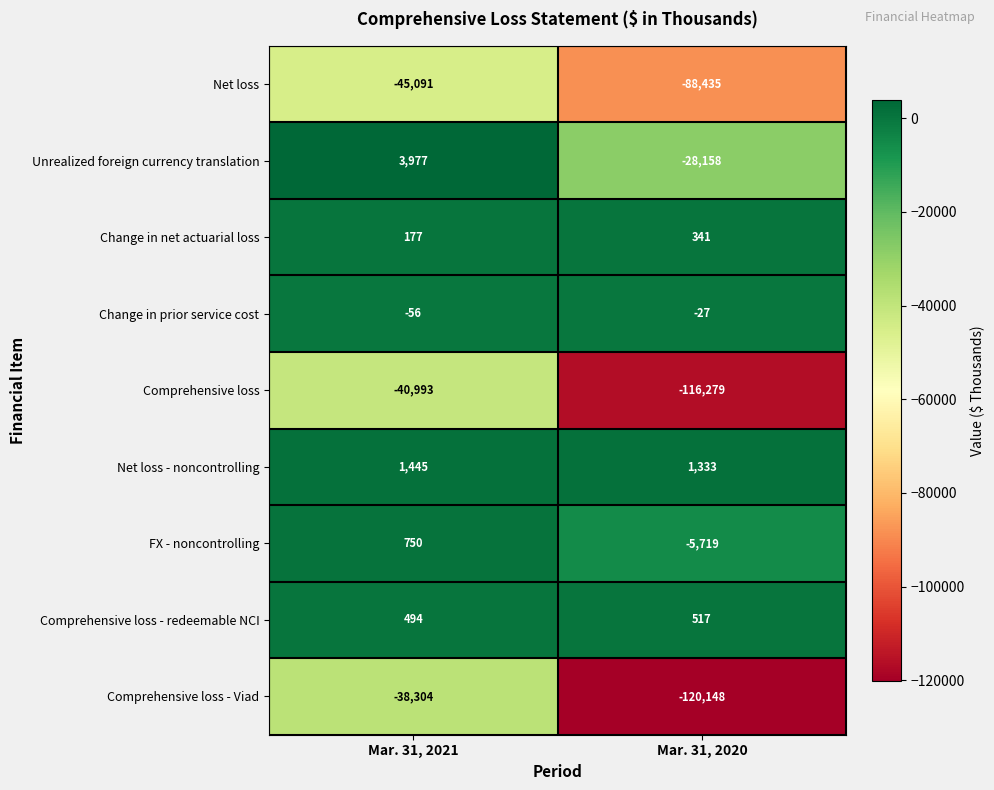

Where is Unrealized foreign currency translation nearest to the value -12090?

Mar. 31, 2021